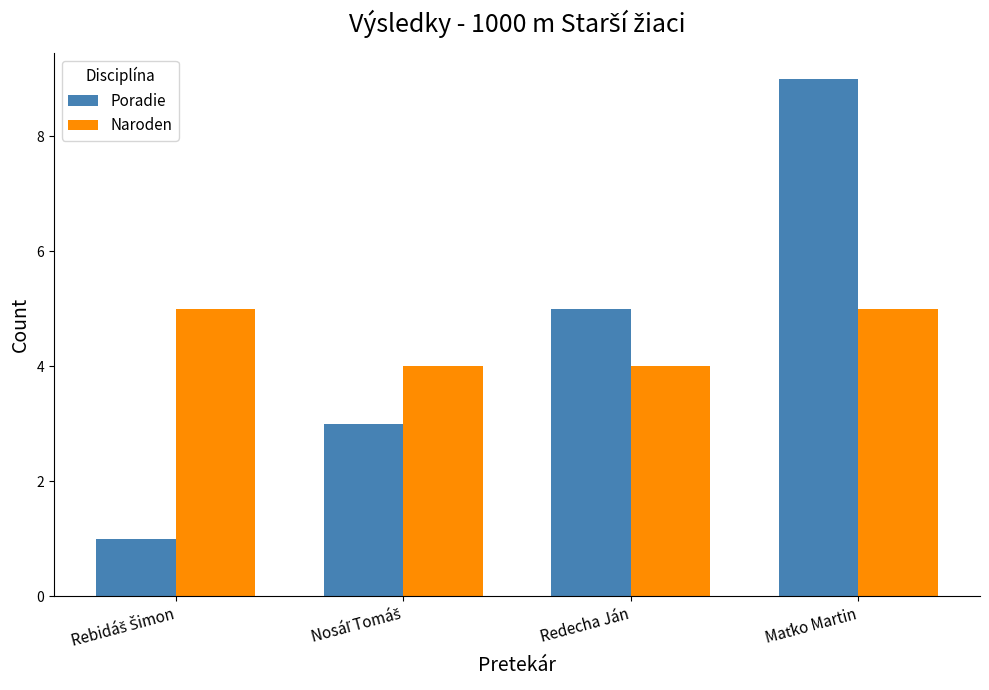

Which series has the largest range (max minus min)?

Poradie